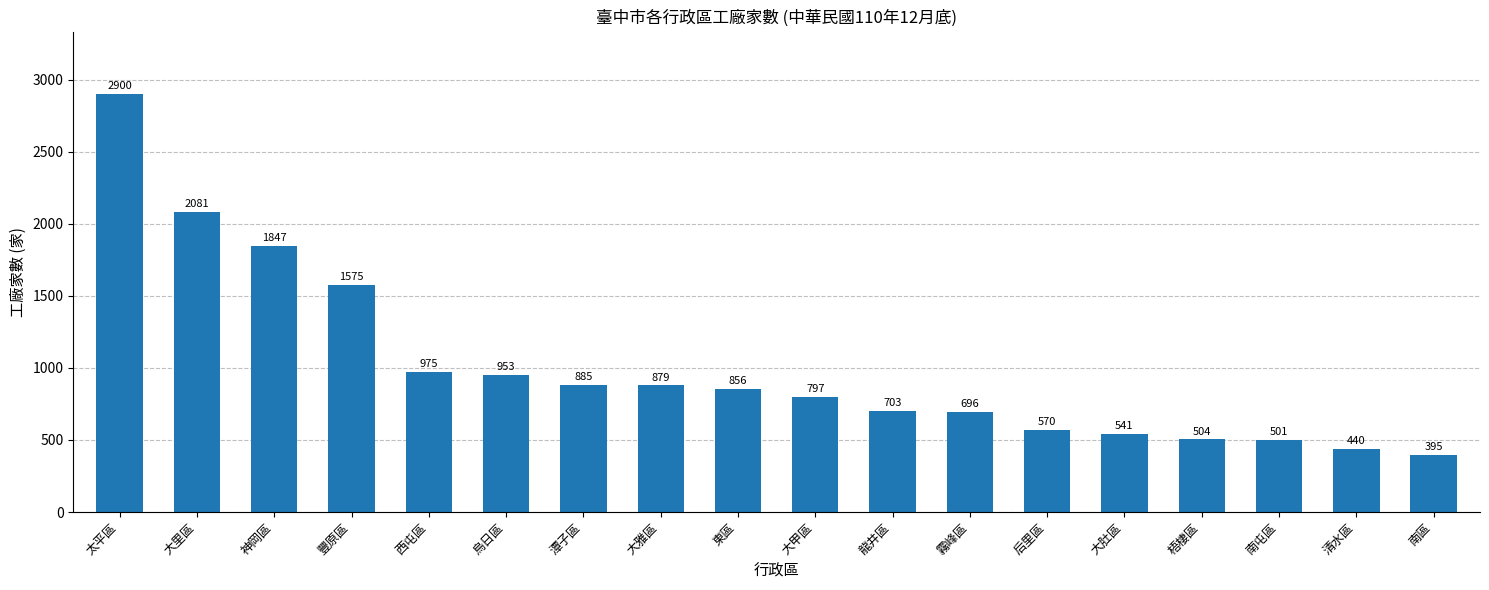

At which category does the chart reach its peak across all series?

太平區